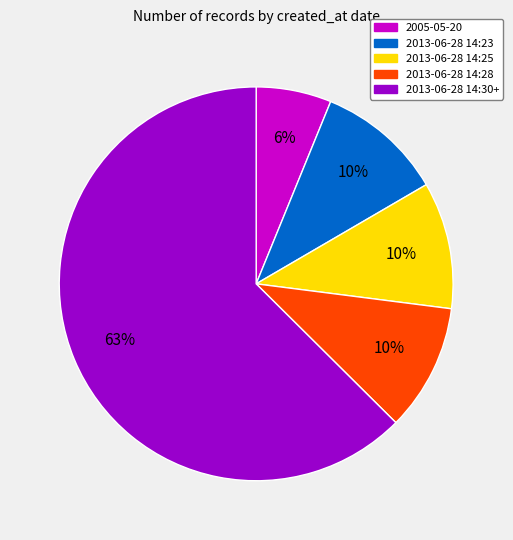

Between 2005-05-20 and 2013-06-28 14:23, which is larger?

2013-06-28 14:23